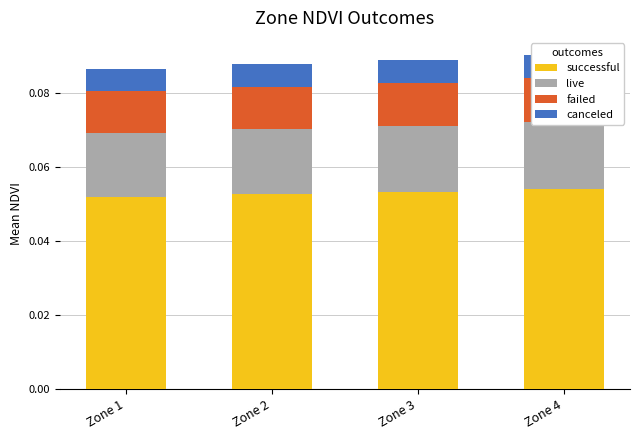

Is it true that live equals 0.0 at Zone 3?

True